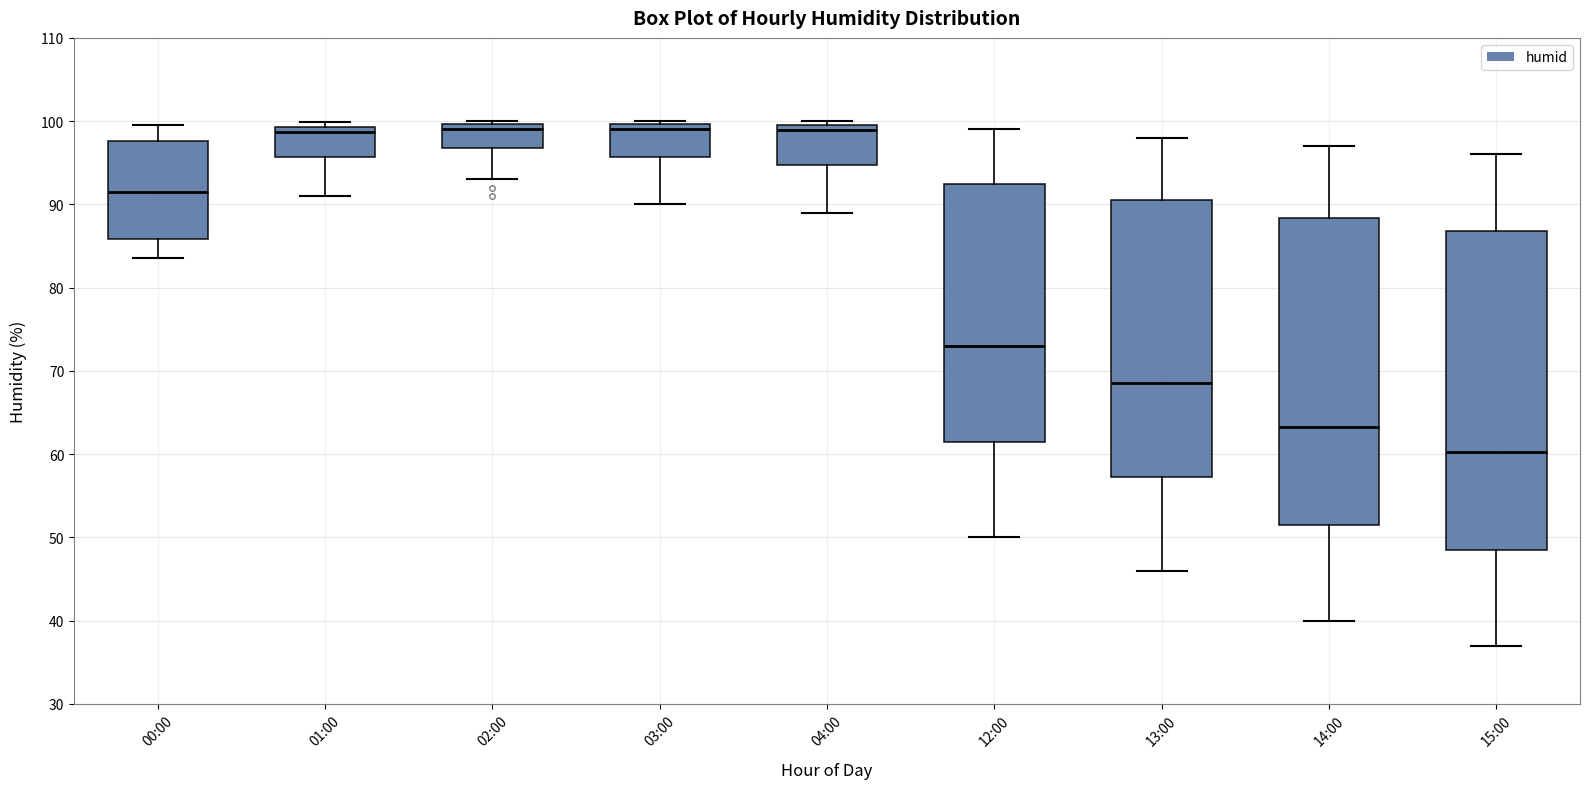

Where is the lower edge of the box for 14:00 on the y-axis? The values are not printed on the chart, so give them approximately, as read against the axis.

52